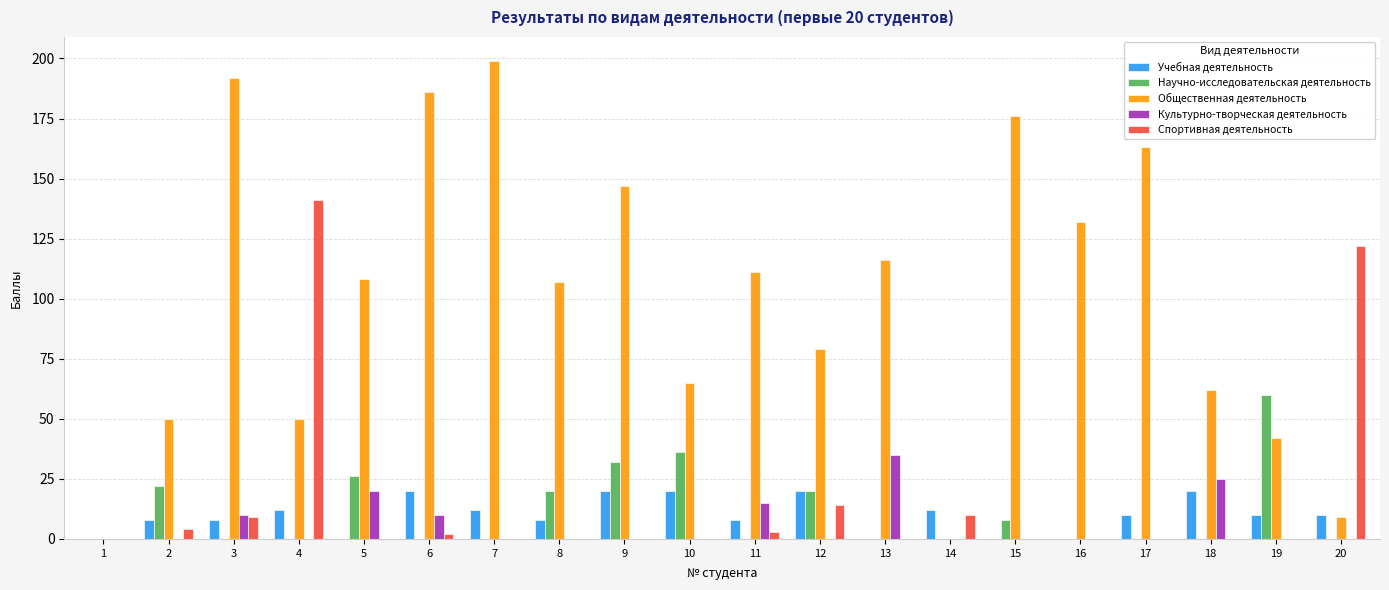

Is it true that Общественная деятельность equals 111 at 11?

True